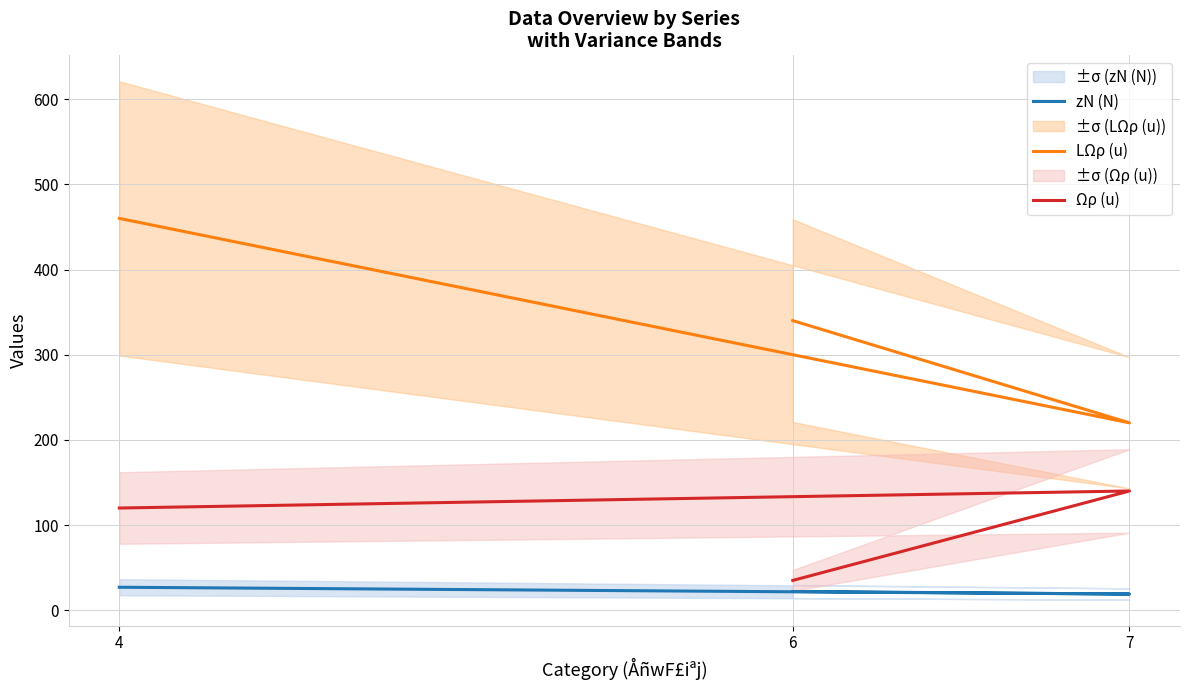

What is the highest value of the LΩρ (u) series?

460